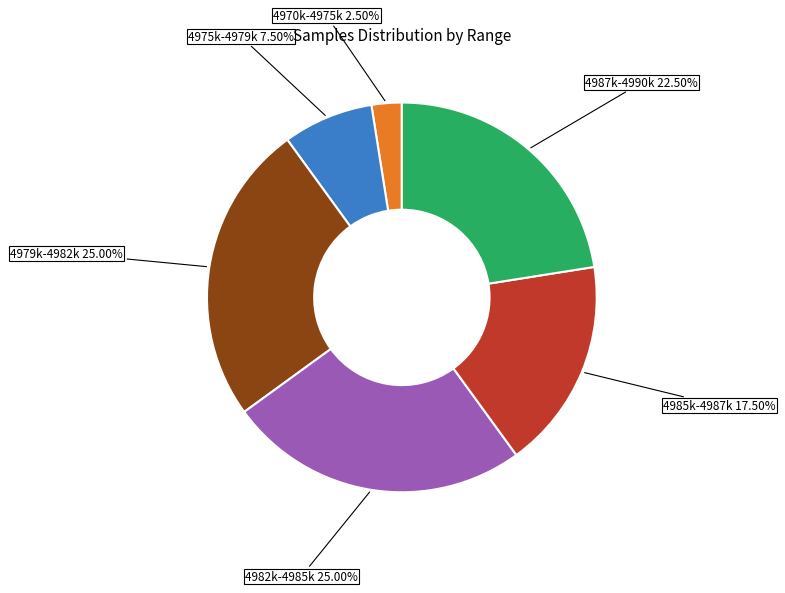

Does any single category account for the majority?

No